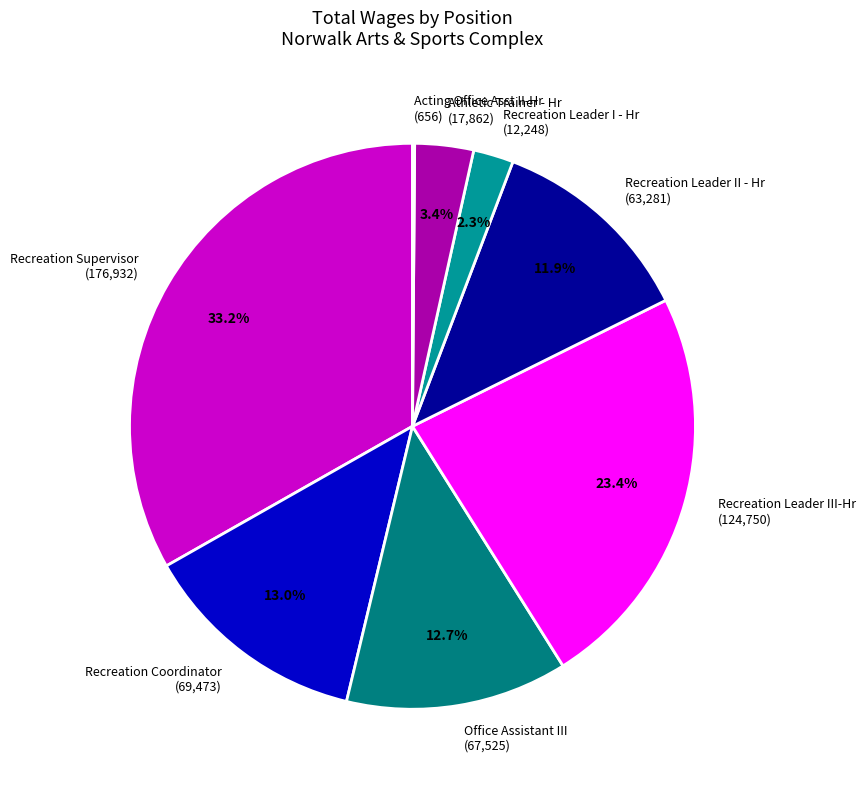

Does Recreation Coordinator account for over 50% of the chart?

No